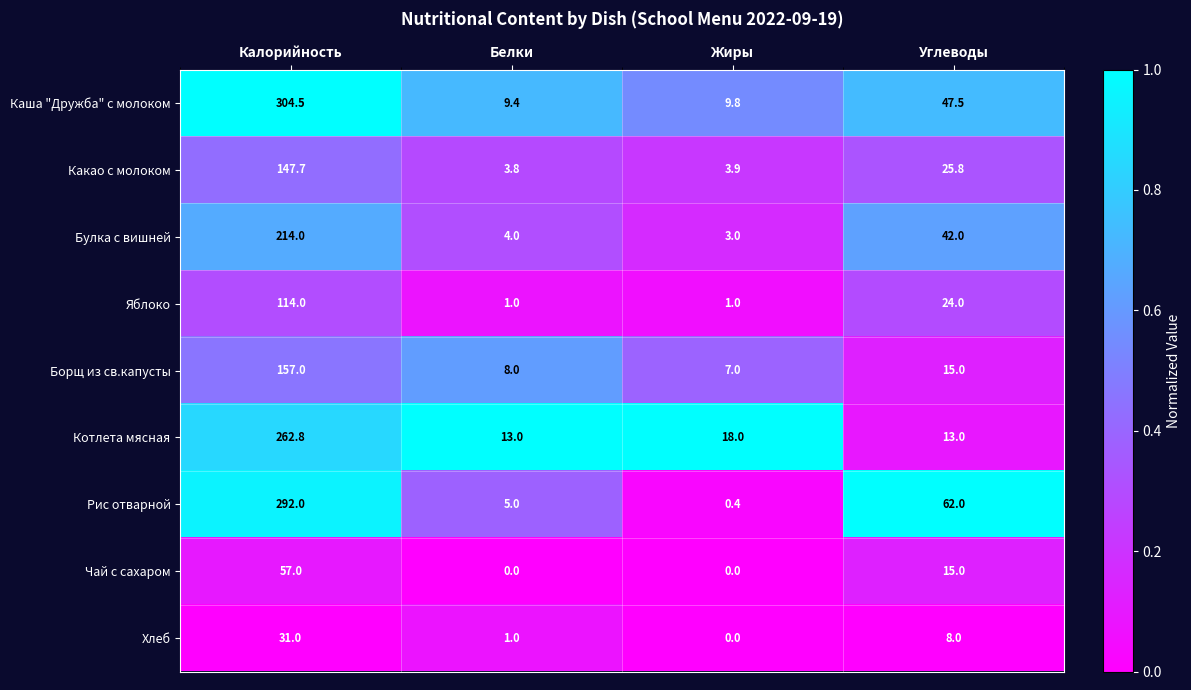

What is the sum of the Каша "Дружба" с молоком values at Жиры and Углеводы?

57.3